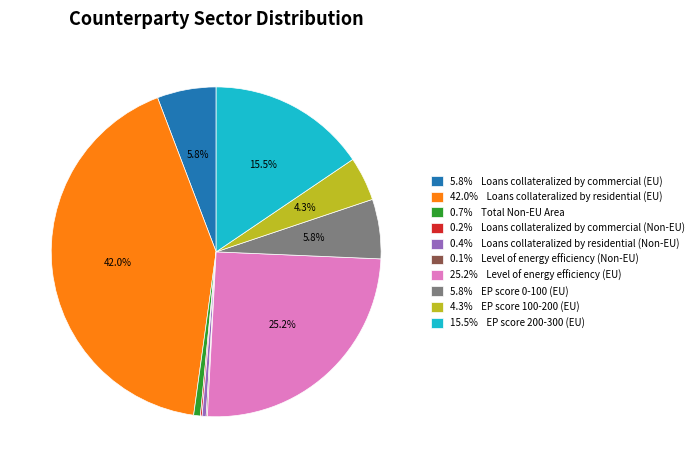

To the nearest percent, what is the average slice percentage?

10%